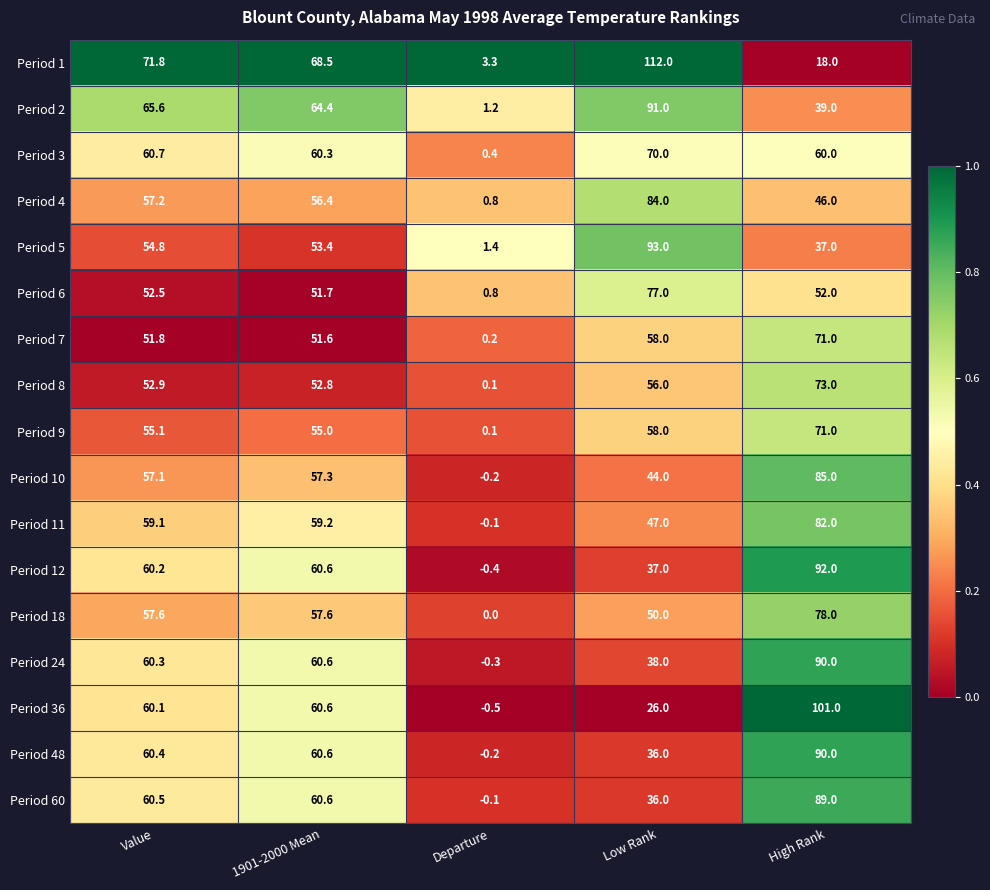

True or false: Period 3 has a value of 81.6 at High Rank.

False